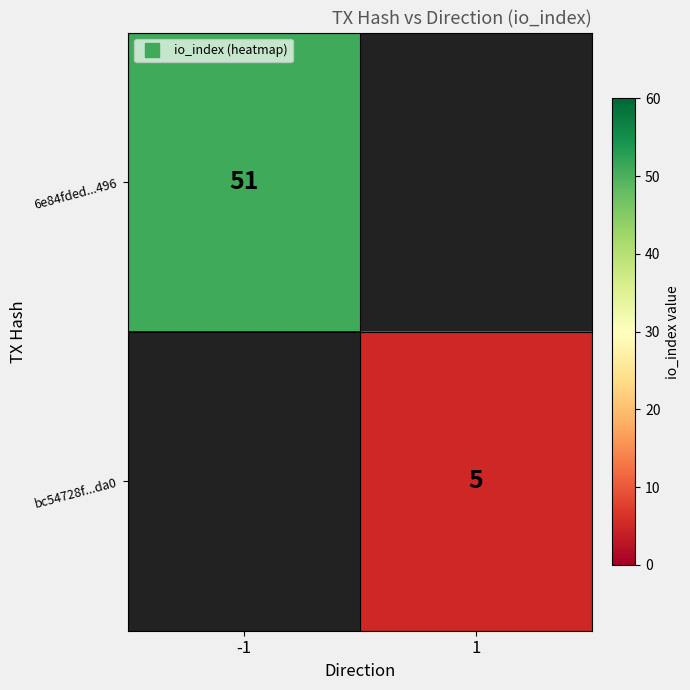

Is it true that 6e84fded...496 equals 51.0 at -1?

True